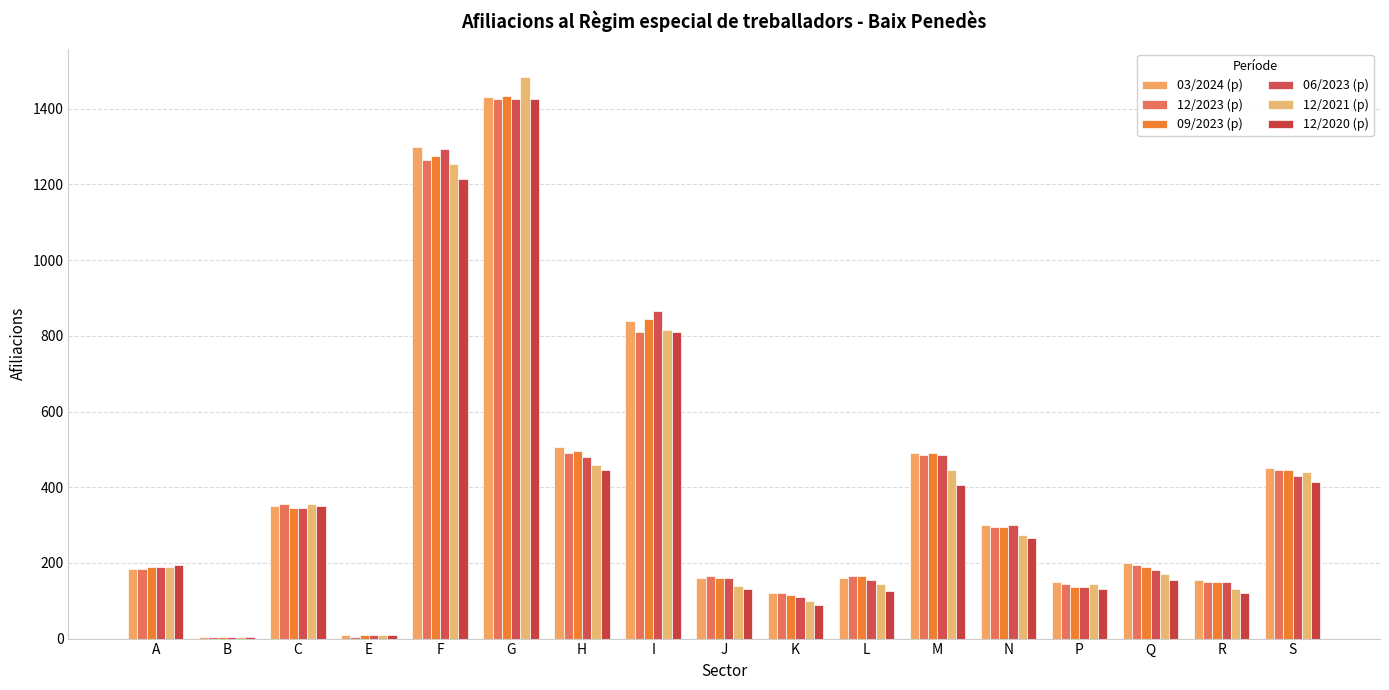

At how many categories does at least one series exceed 683?

3